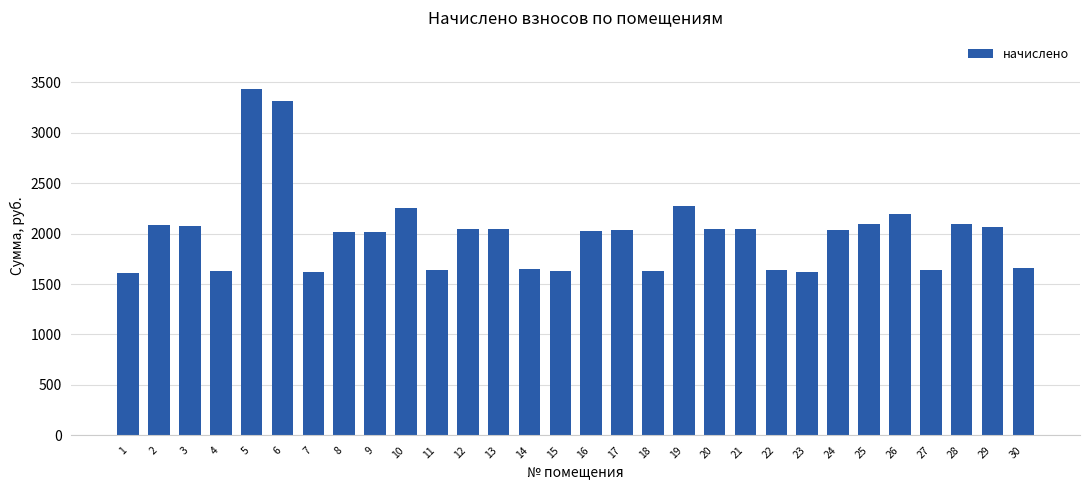

The value at 8 is 2017.7. True or false?

True